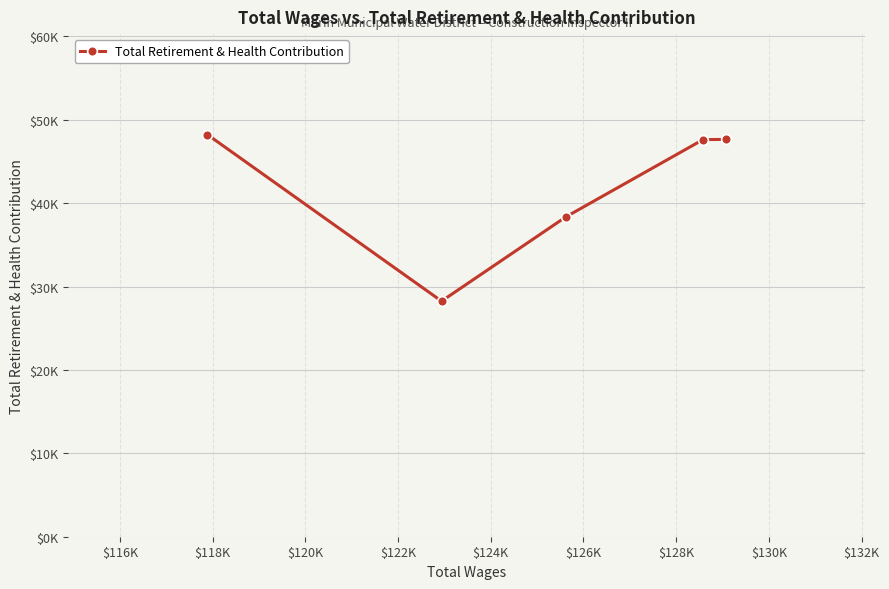

What is the value of the 1st point from the left?

48227